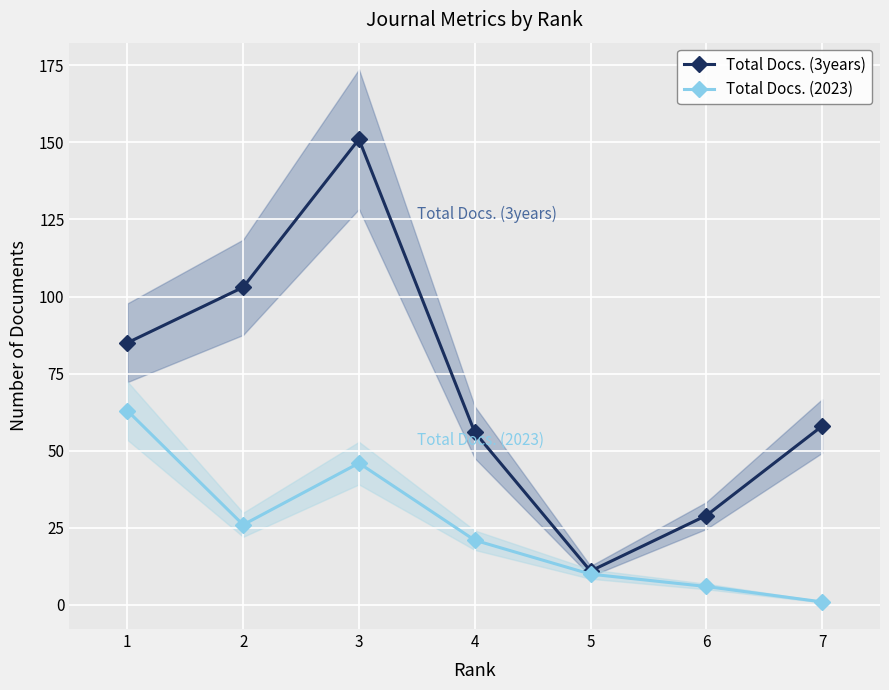

Reading left to right, extract all data points from this chart.

Total Docs. (3years): 85	103	151	56	11	29	58
Total Docs. (2023): 63	26	46	21	10	6	1